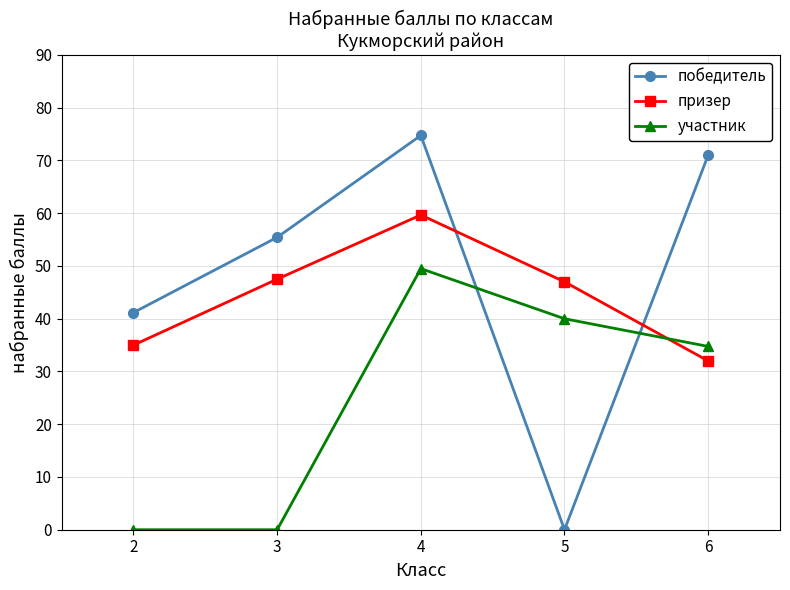

What is the maximum value shown in the chart?

74.8